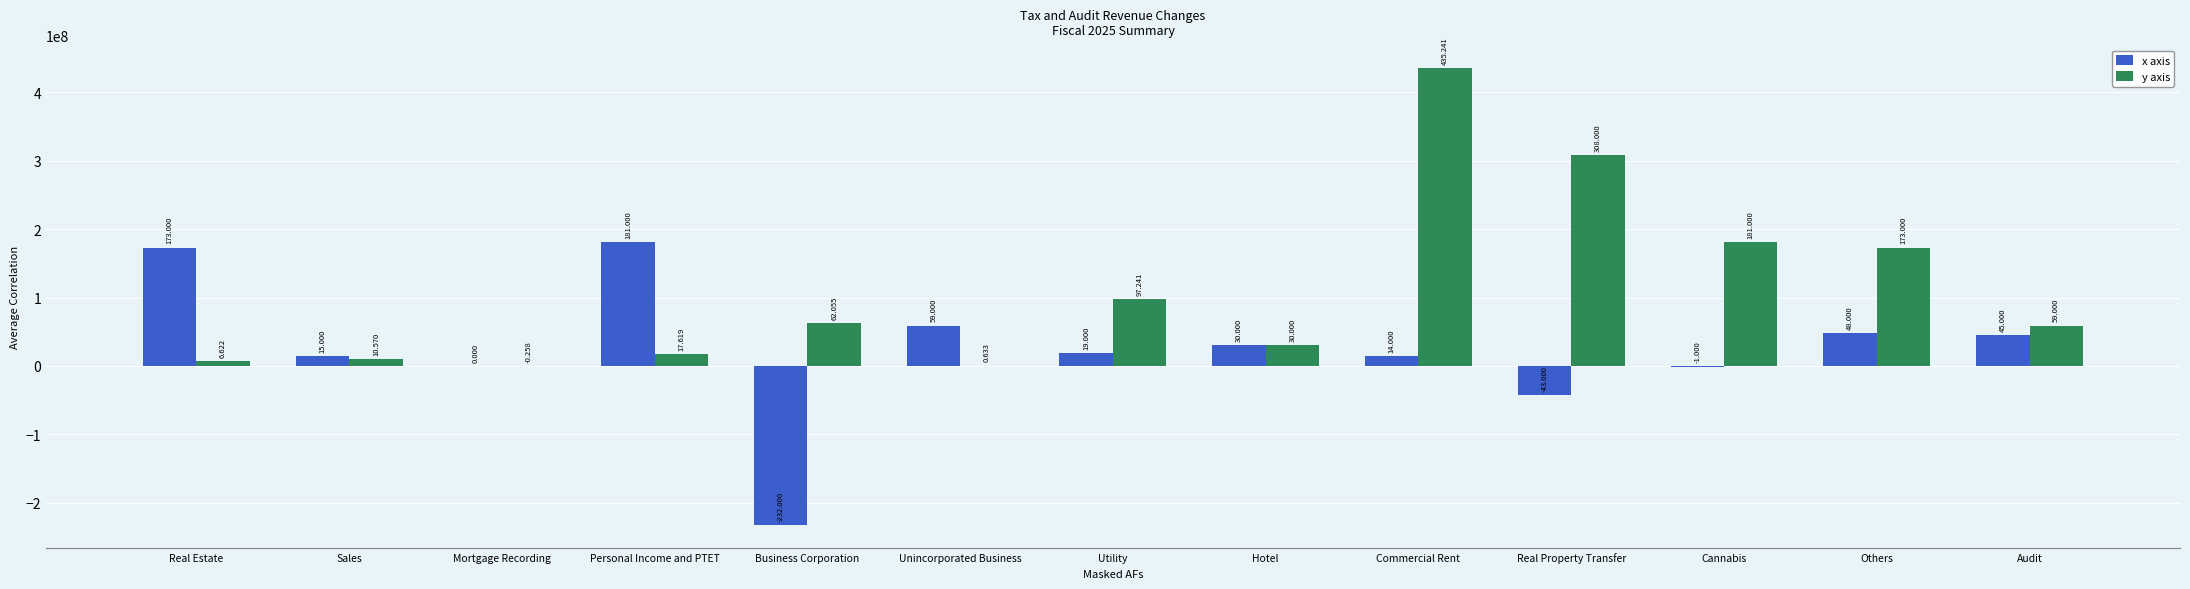

What are all the series names shown in the legend?

x axis, y axis